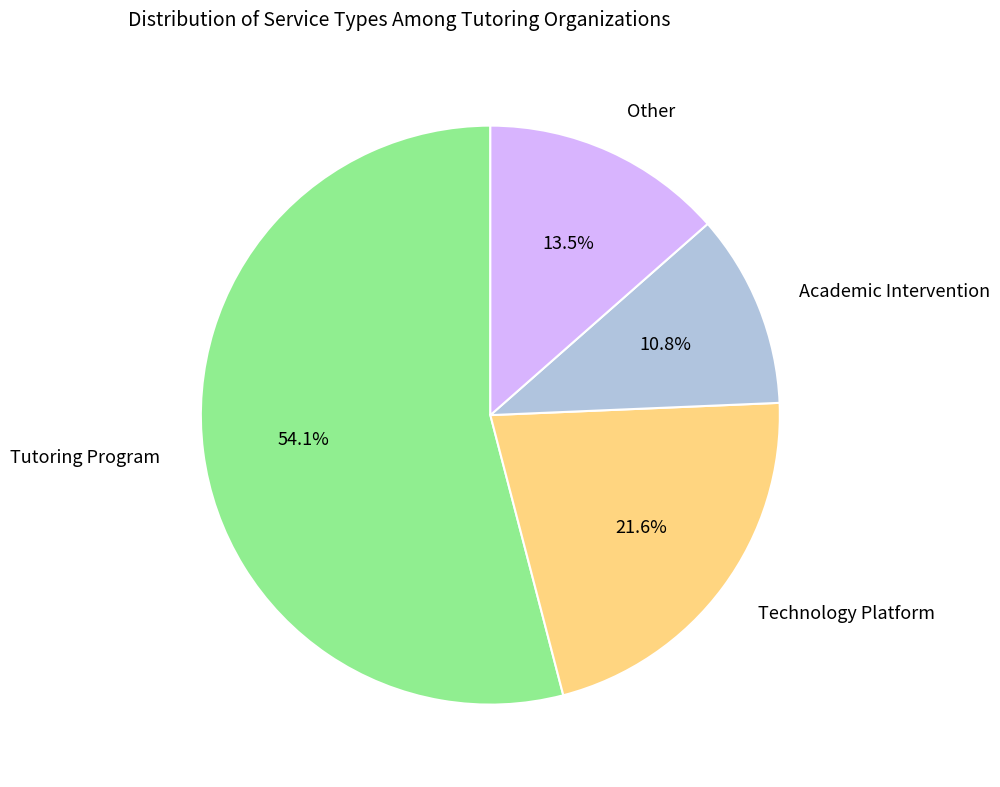

Is there any slice that represents more than half of the pie?

Yes